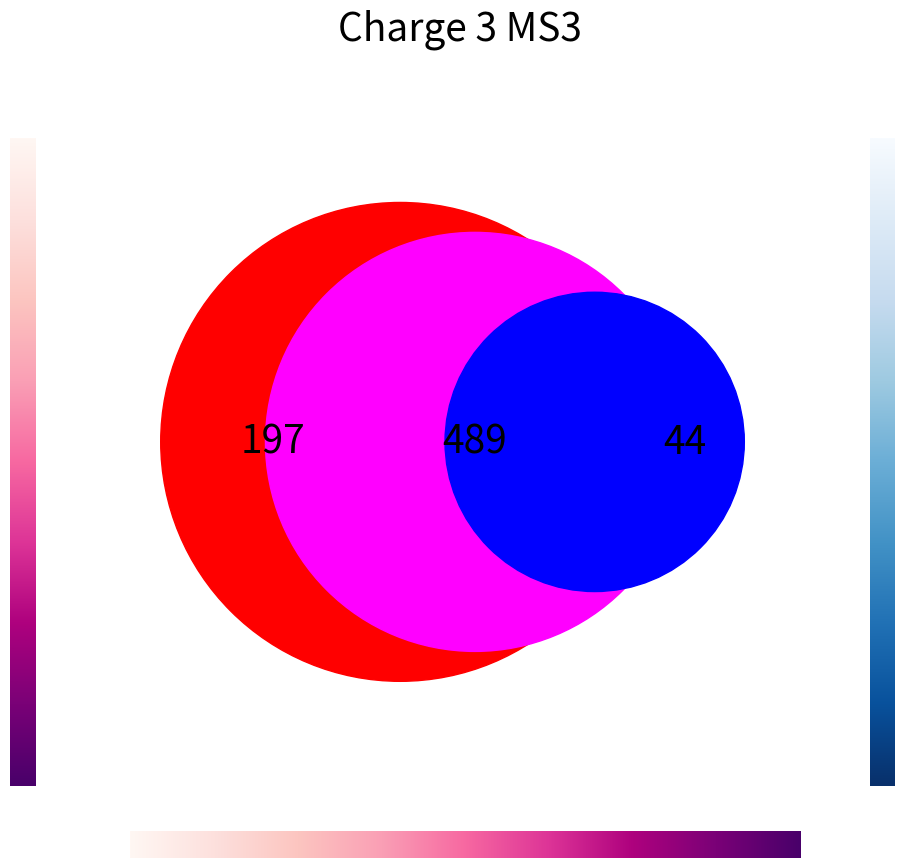

Do 2 and 1 together represent more than half of the pie?

No